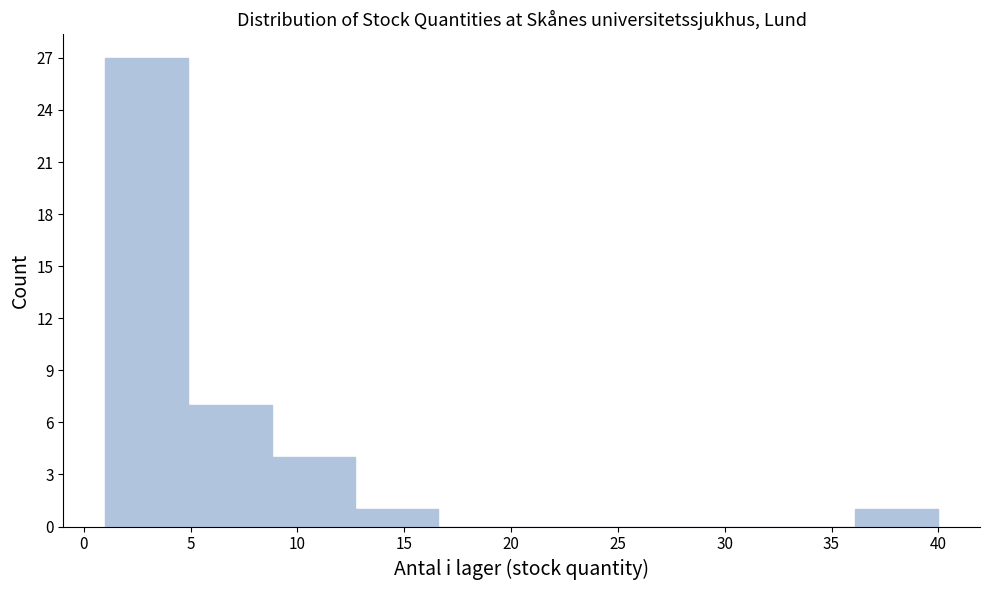

Reading left to right, list every bar in this chart as the range it spans on the x-axis followed by its height. Neither the bar edges nor the heights are printed on the chart, so give them approximately, as read against the axes.

1.0 to 4.9: 27
4.9 to 8.8: 7
8.8 to 12.7: 4
12.7 to 16.6: 1
16.6 to 20.5: 0
20.5 to 24.4: 0
24.4 to 28.3: 0
28.3 to 32.2: 0
32.2 to 36.1: 0
36.1 to 40.0: 1